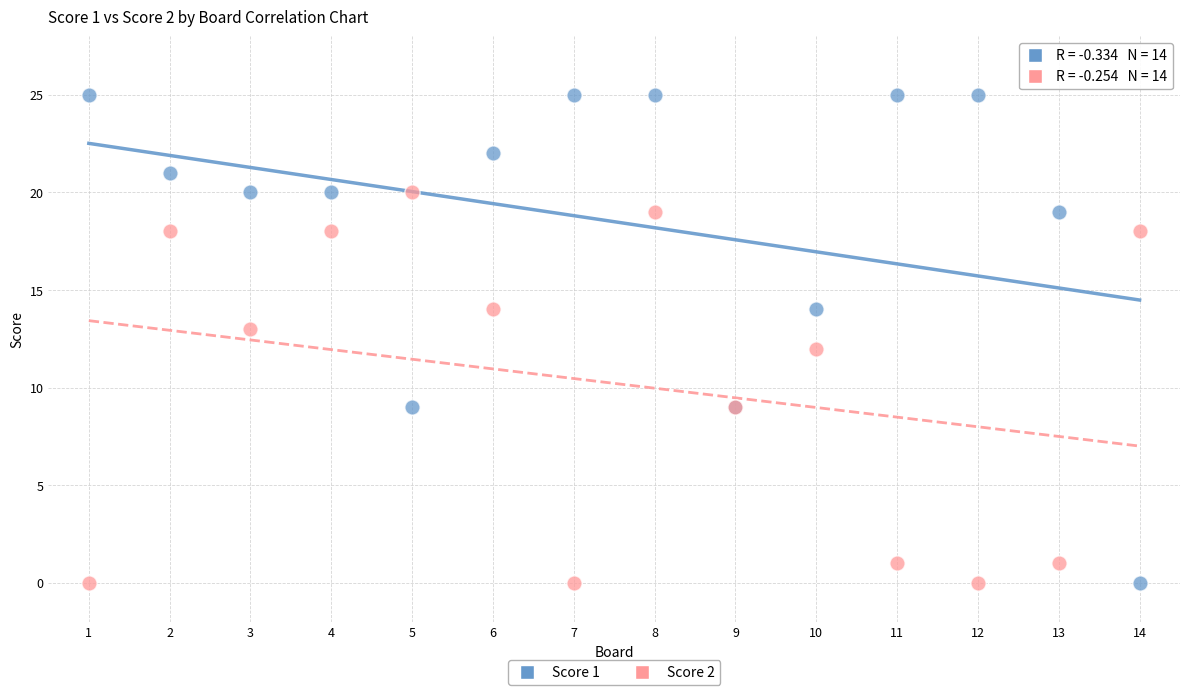

Which series has the widest spread of Y values?

Score 1